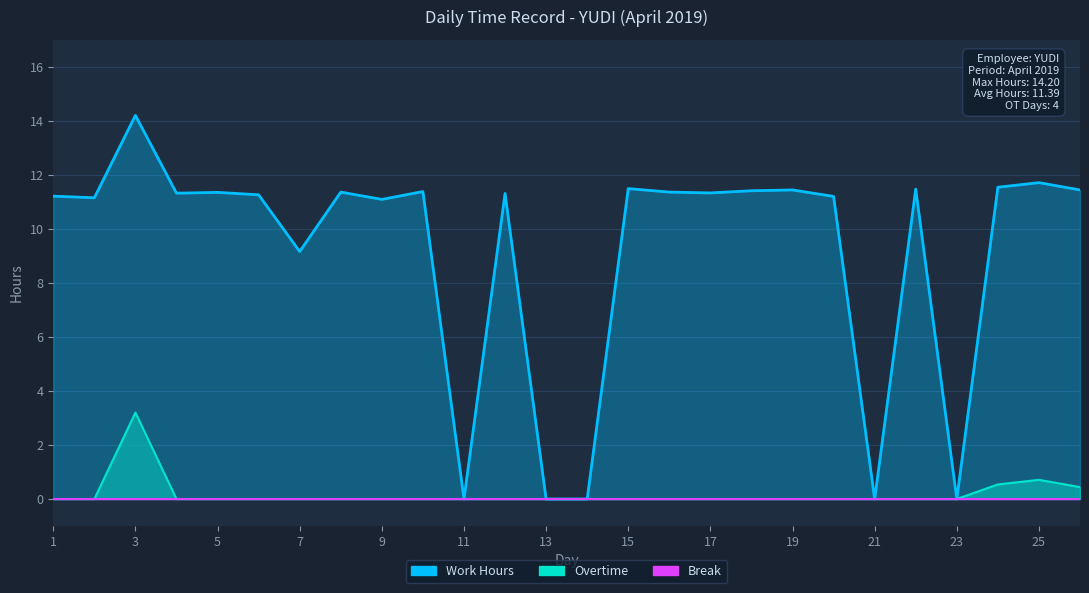

What is the total value across all series at 7?

9.2